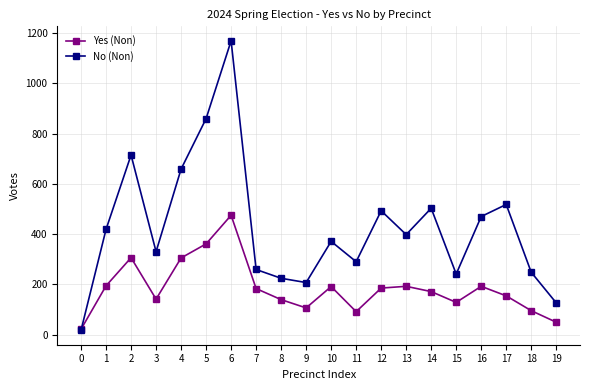

What are all the series names shown in the legend?

Yes (Non), No (Non)